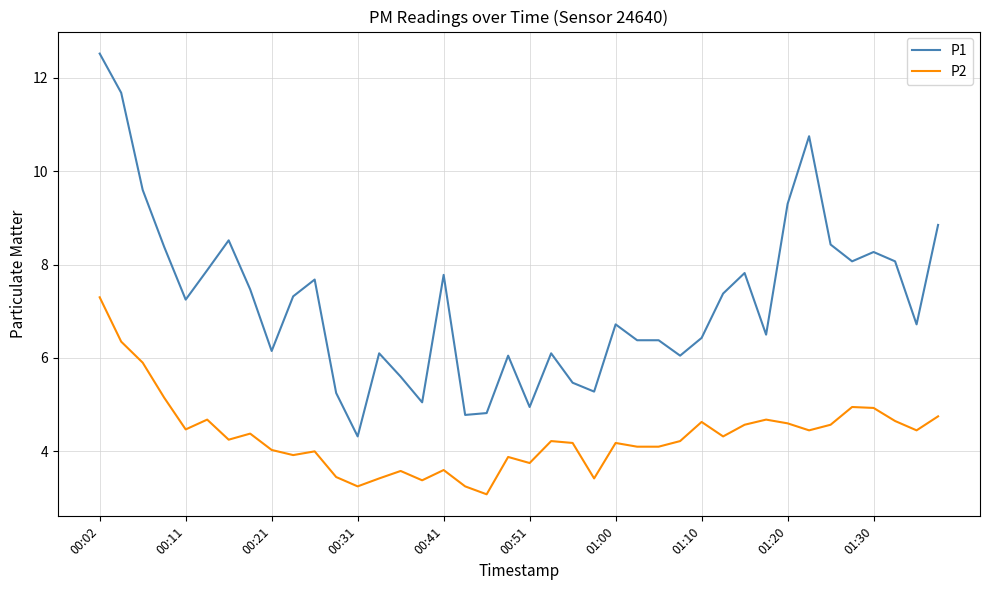

What is the difference between the maximum and minimum values in the P1 series?

8.2